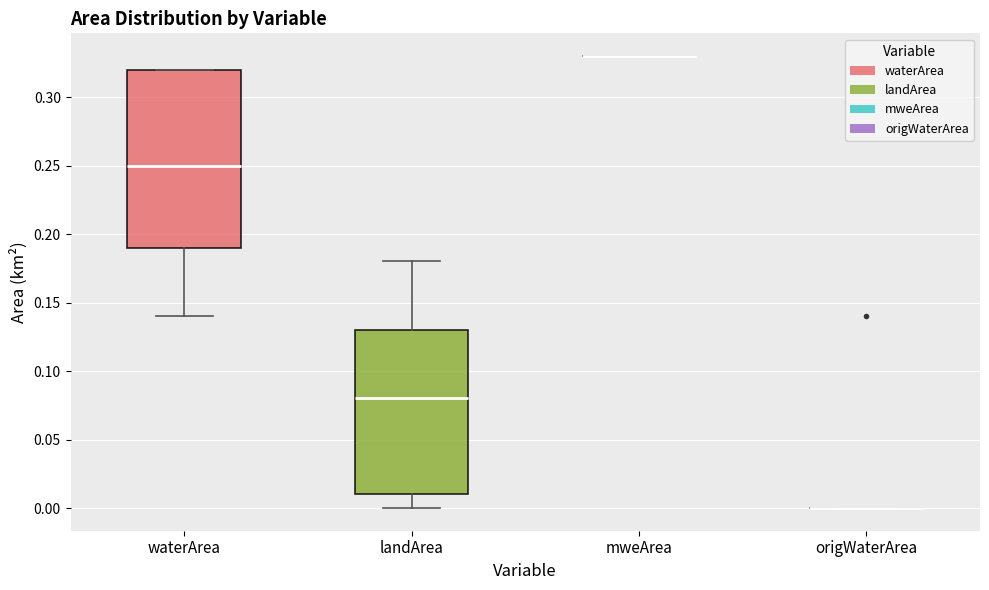

Comparing the boxes themselves (not the whiskers), which one is the tallest?

waterArea